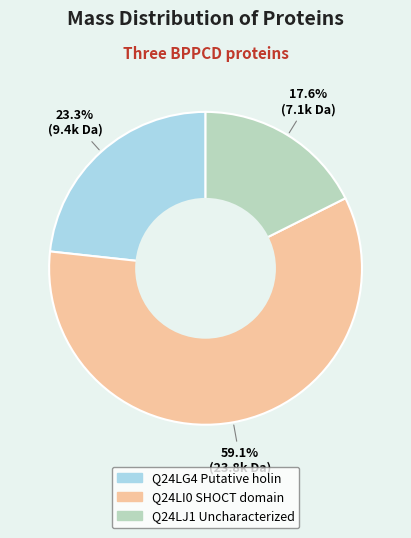

What is the total percentage of Q24LG4 Putative holin and Q24LJ1 Uncharacterized?

40.9%